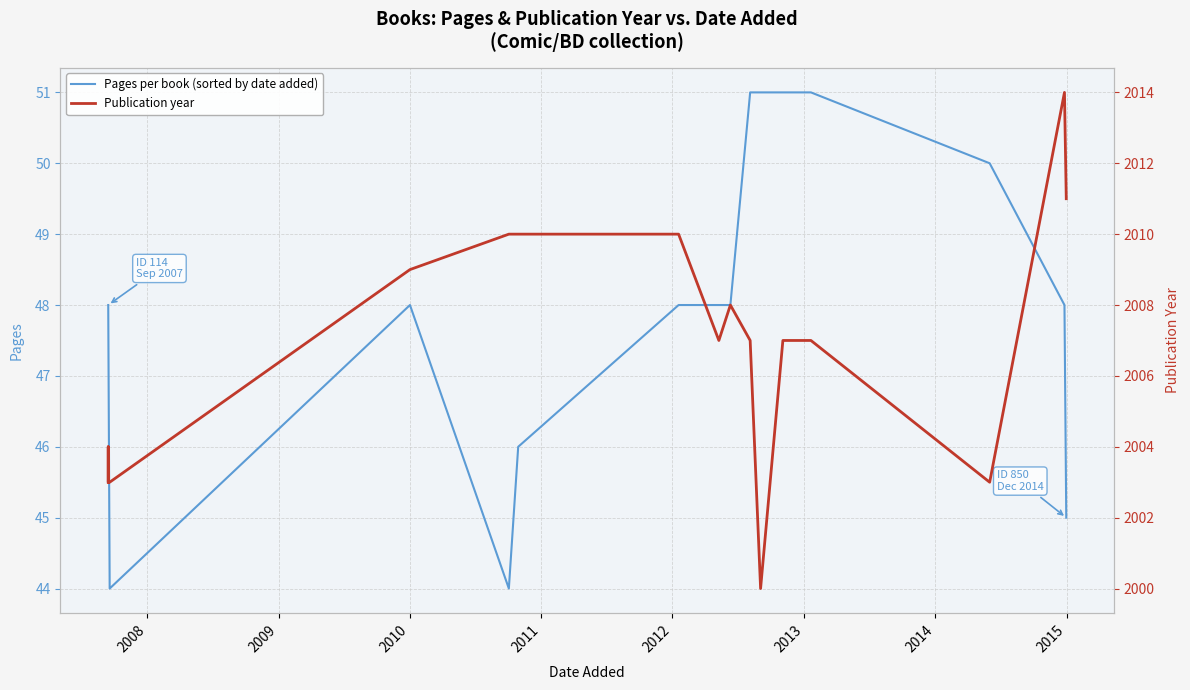

True or false: Publication year and Pages per book (sorted by date added) intersect in this chart.

False